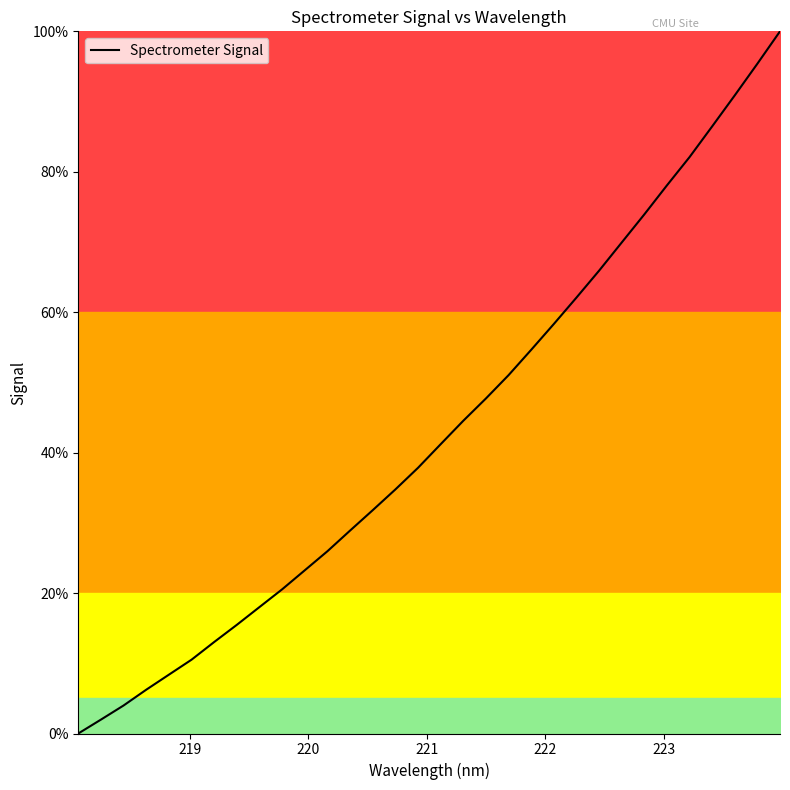

What is the maximum value shown in the chart?

100.0